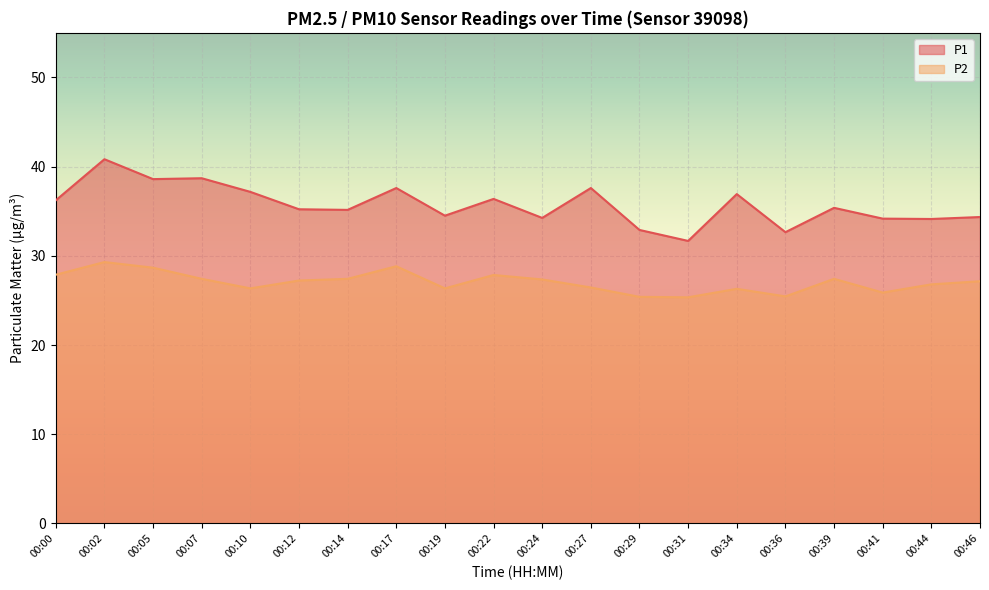

True or false: P1 and P2 intersect in this chart.

False